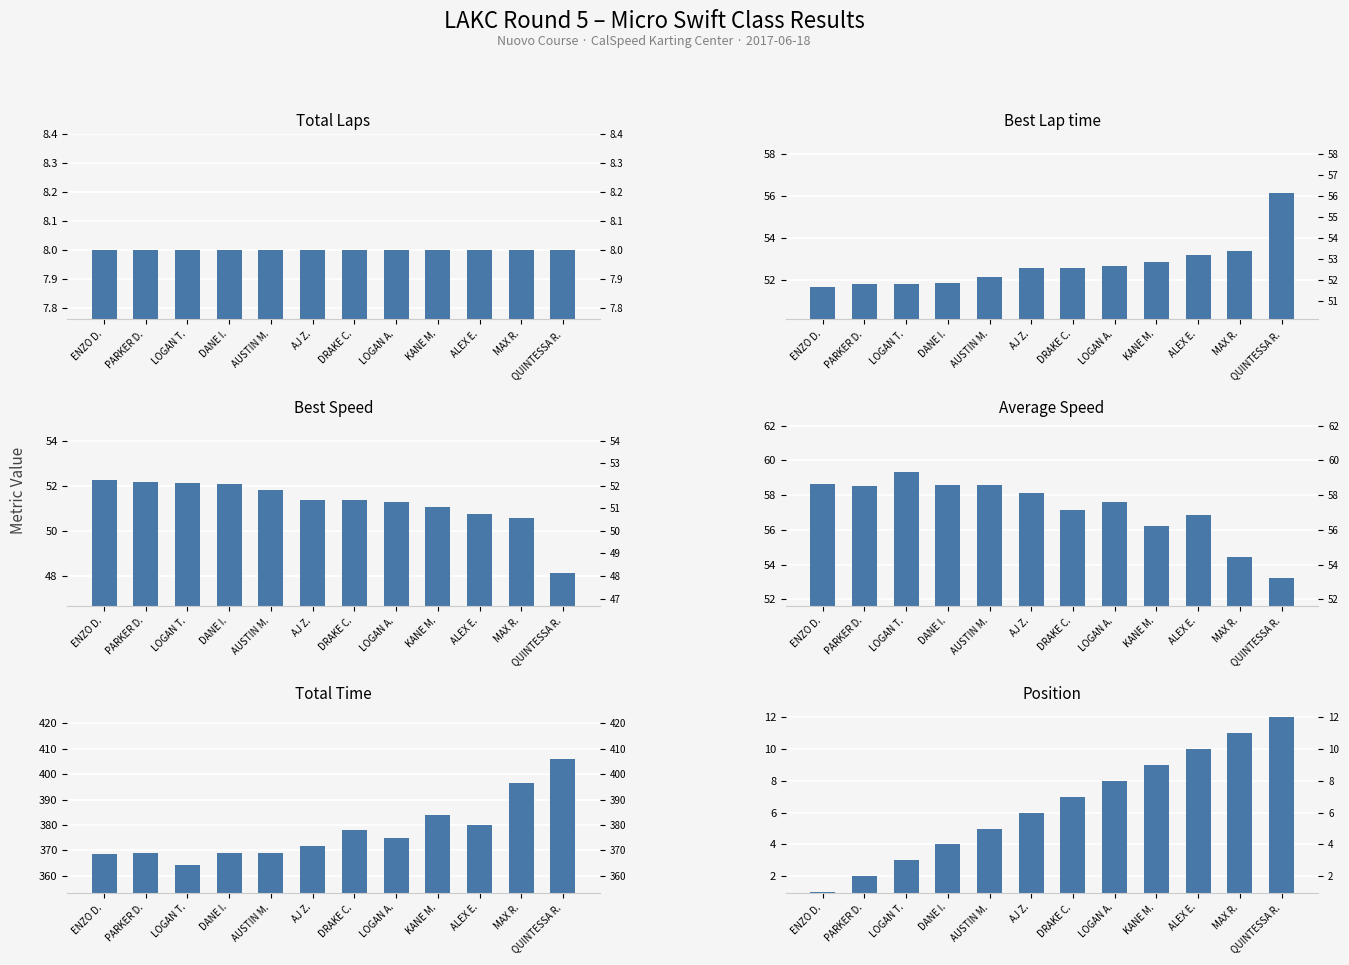

Between MAX R. and AUSTIN M., which is larger?

MAX R.